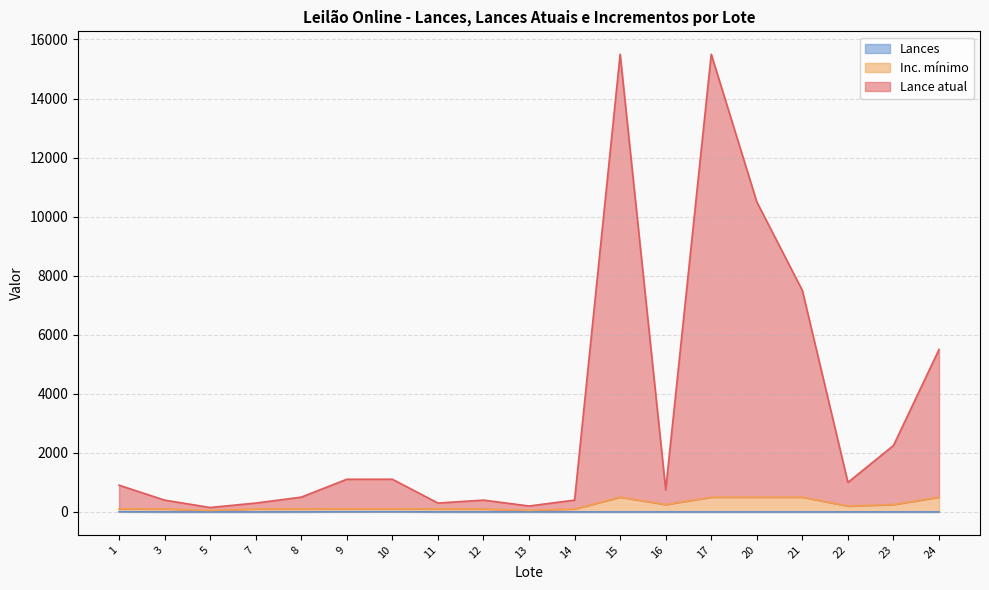

What is the highest value of the Inc. mínimo series?

500